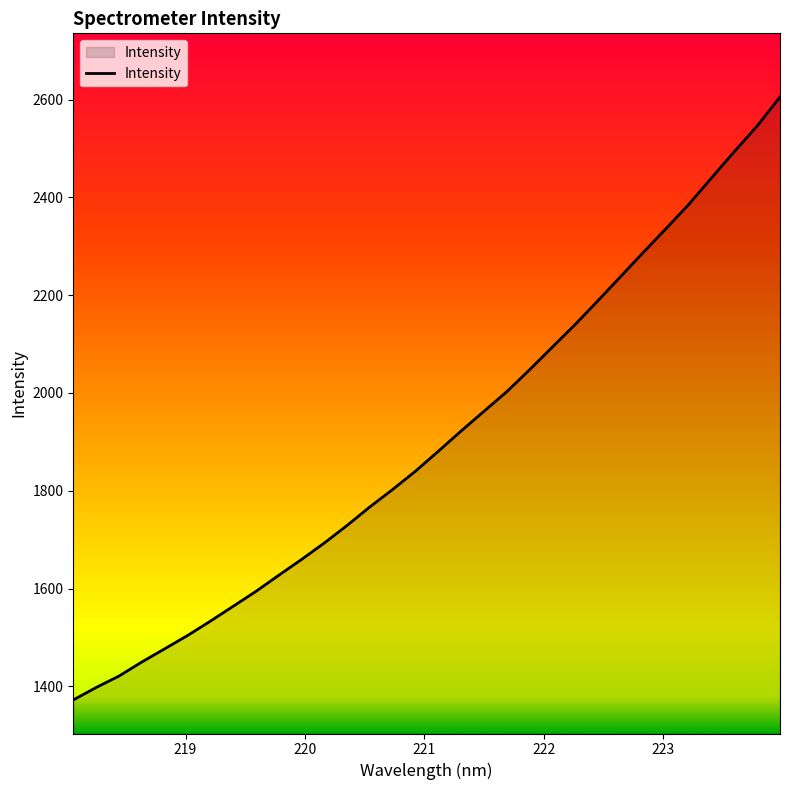

What is the minimum value shown in the chart?

1372.4